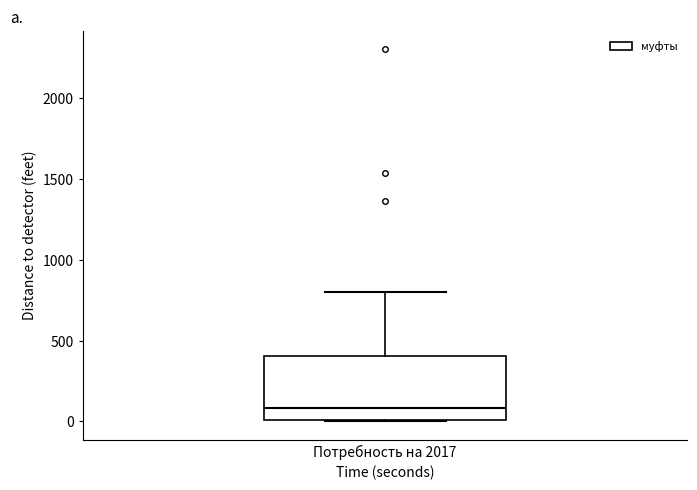

Transcribe this box plot: give where the median line is, the range the box spans, and where the two whiskers end, as read against the y-axis. The values are not printed on the chart, so give them approximately, as read against the axis.

median 100, box 0 to 400, whiskers 0 to 800